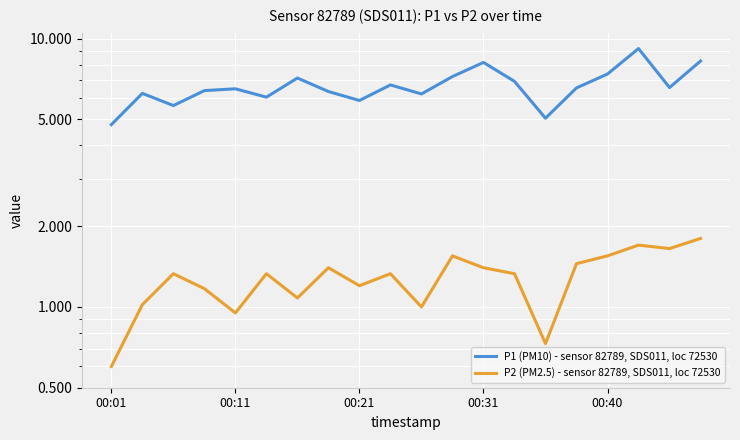

In P2 (PM2.5) - sensor 82789, SDS011, loc 72530, how many points are lower than both neighbors (excluding endpoints)?

6